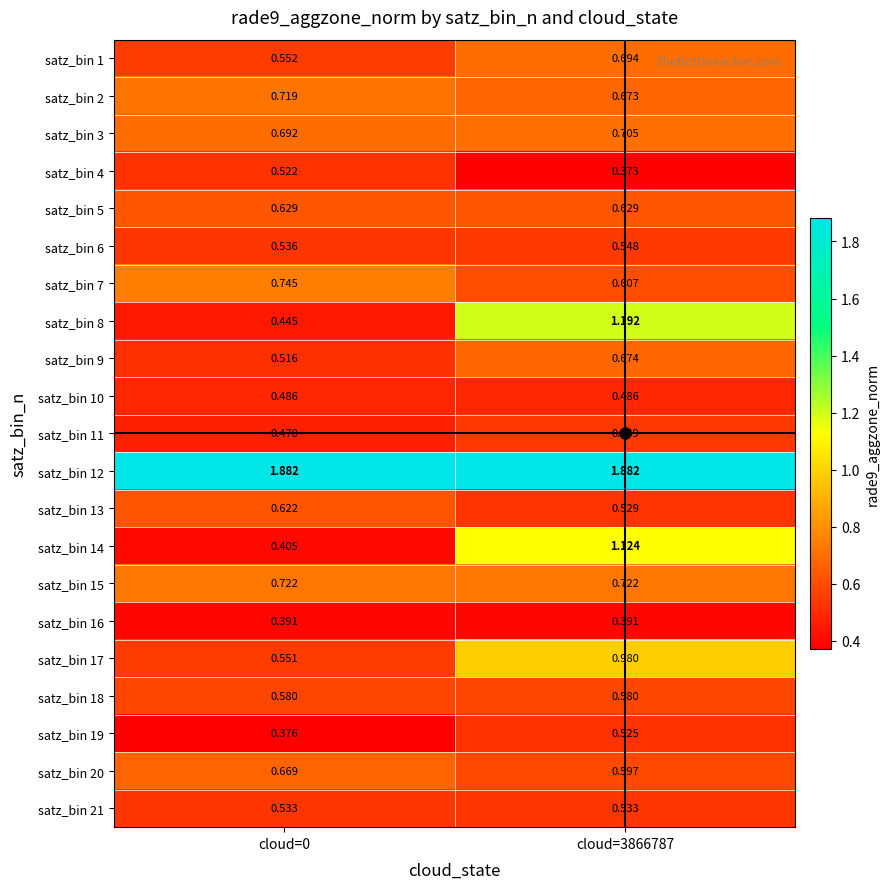

What is the total value across all series at cloud=3866787?

15.0